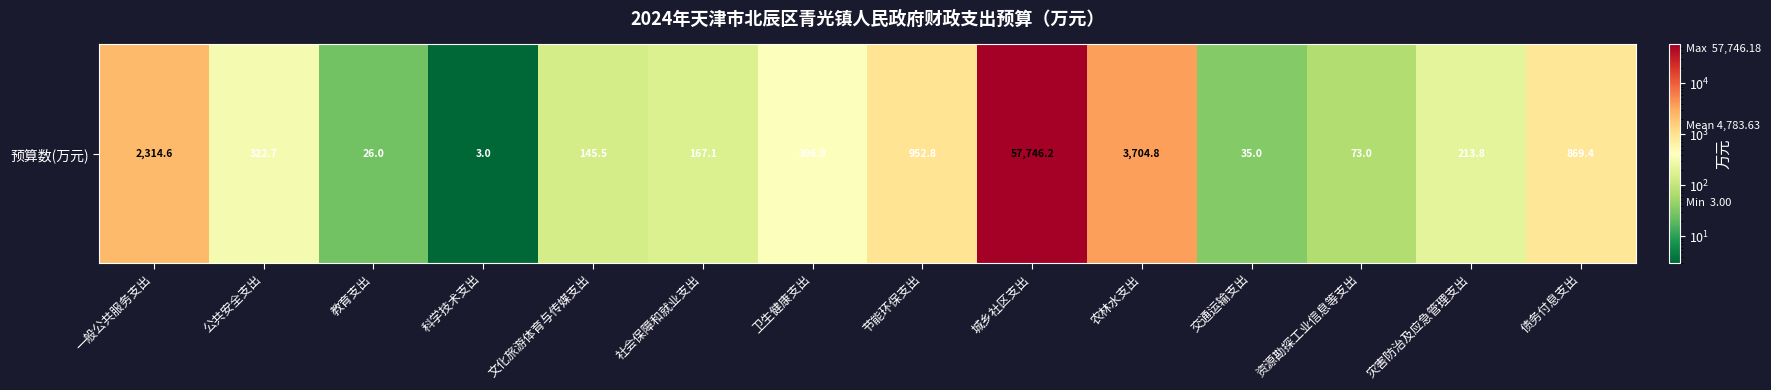

The value at 农林水支出 is 3704.8. True or false?

True